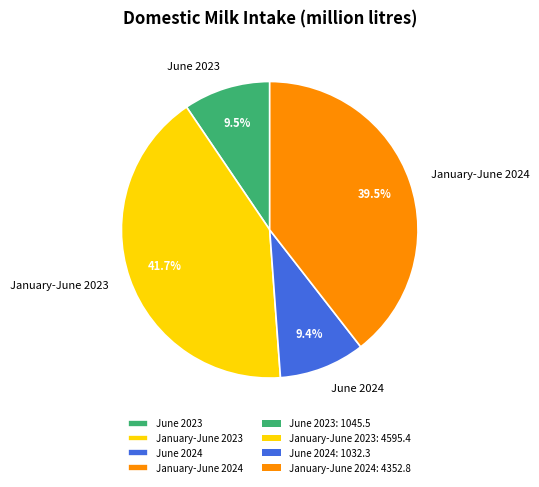

Which slice is the largest?

January-June 2023